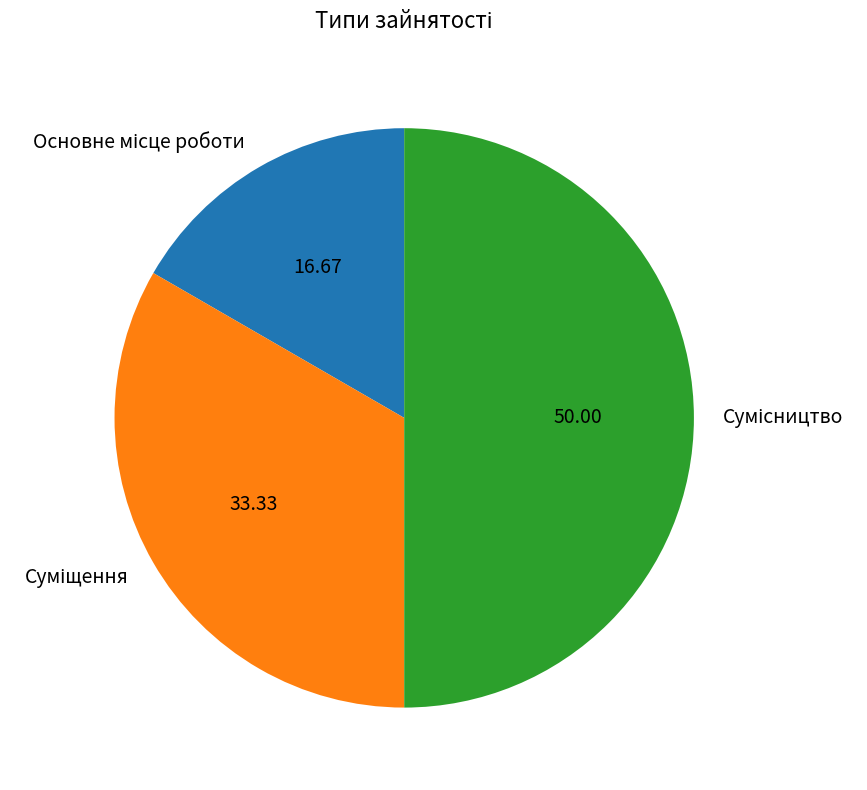

How much of the chart is everything except Суміщення?

66.7%